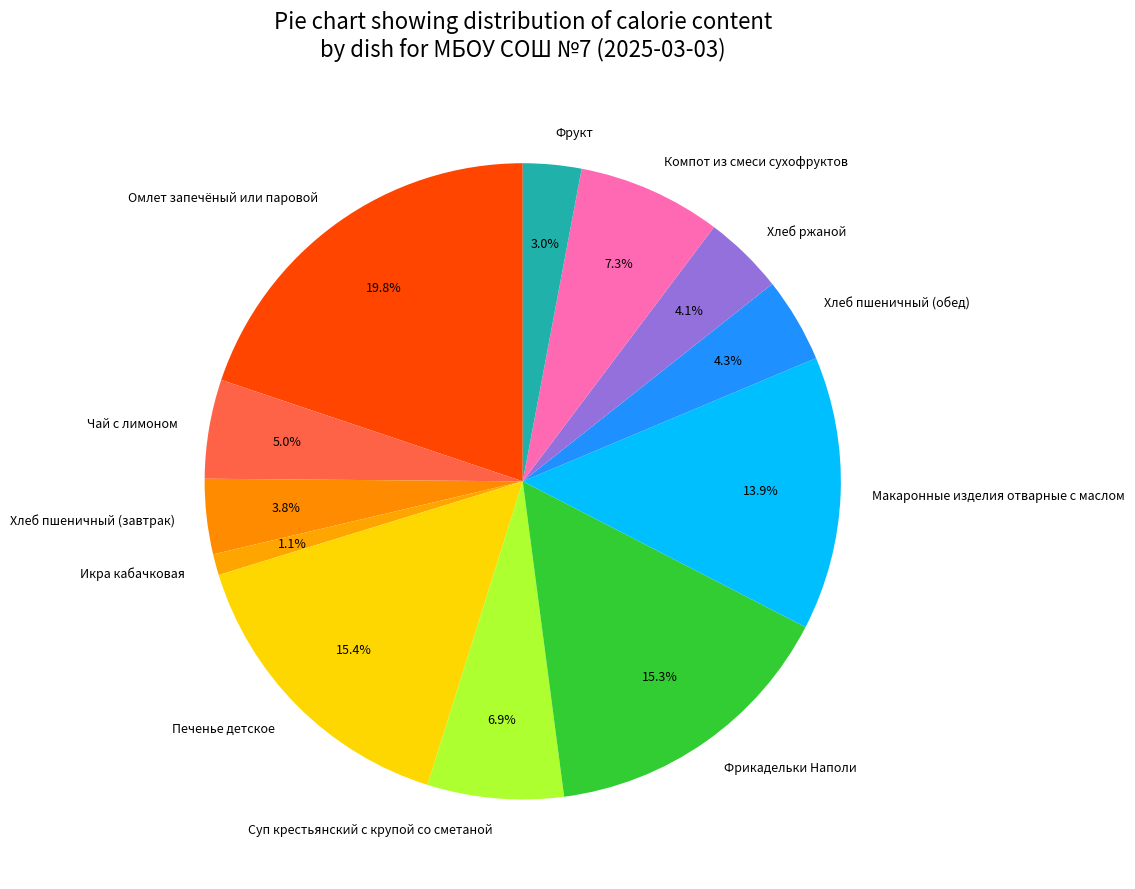

Count the number of slices in the pie.

12